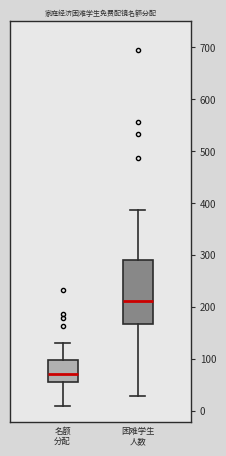

Reading left to right, read every box against the y-axis: the position of its median line, the range the box covers, and the ends of its whiskers. The values are not printed on the chart, so give them approximately, as read against the axis.

名额 分配: median 70, box 60 to 100, whiskers 10 to 130
困难学生 人数: median 210, box 170 to 290, whiskers 30 to 390